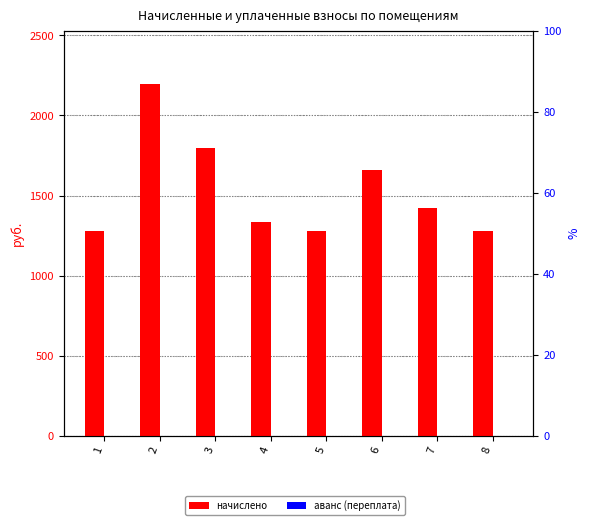

What is the spread (max minus min) of values at 6?

1657.3